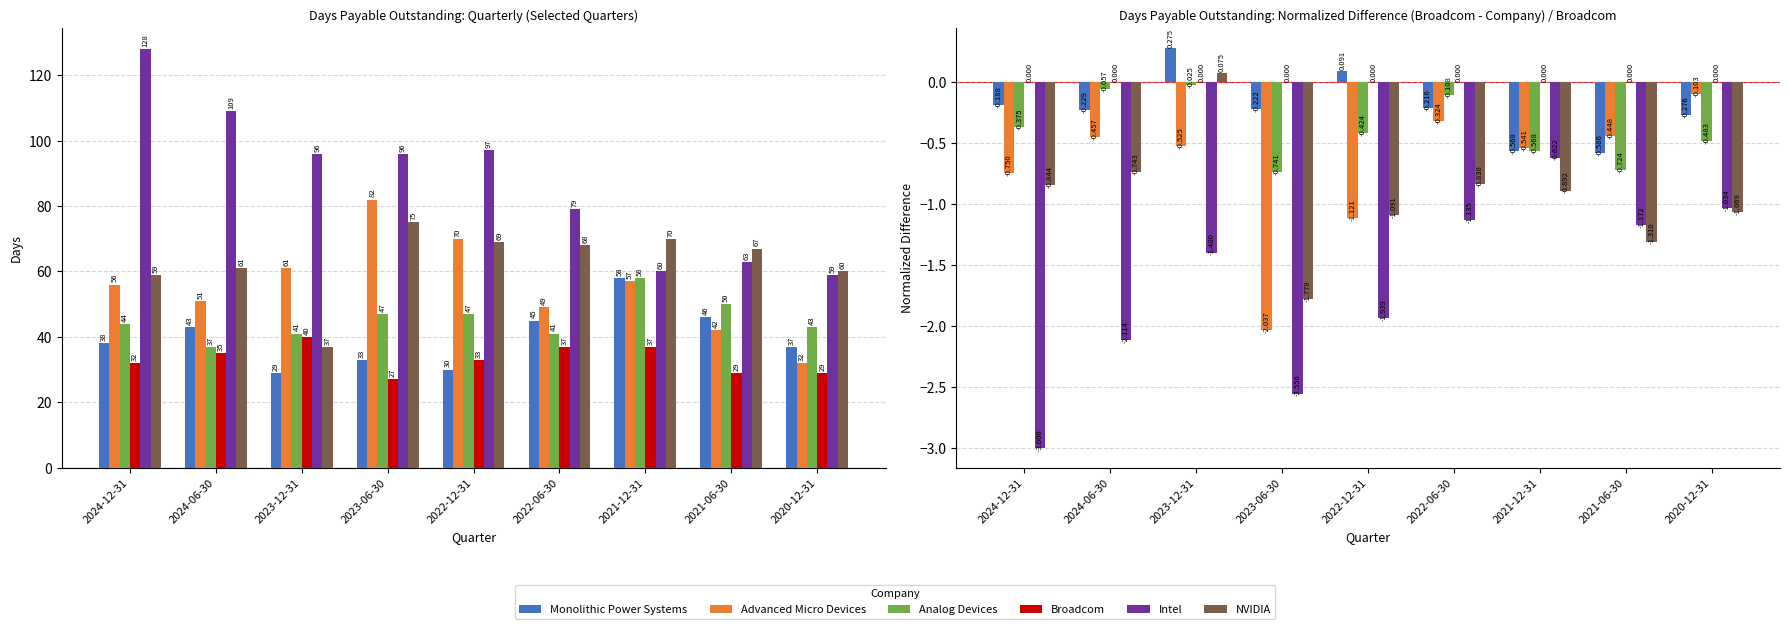

Between 2020-12-31 and 2021-06-30, which is larger?

2020-12-31